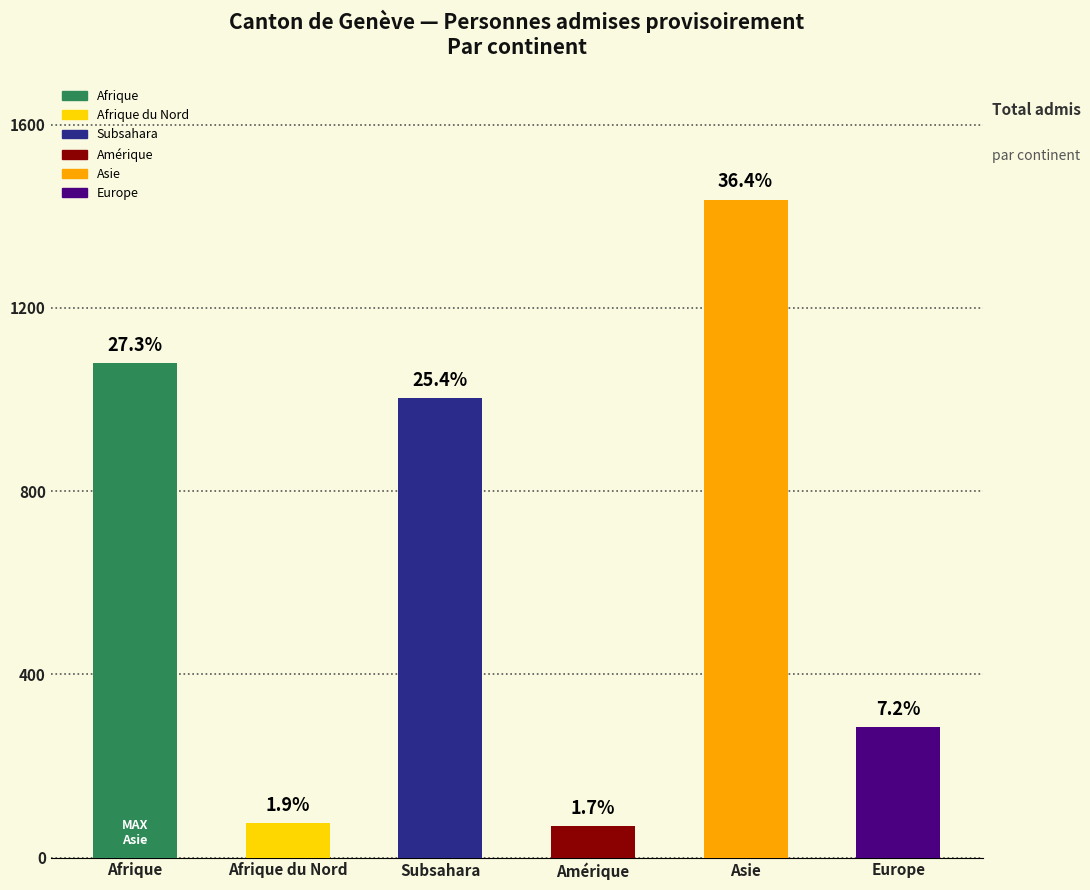

What is the smallest value displayed?

68